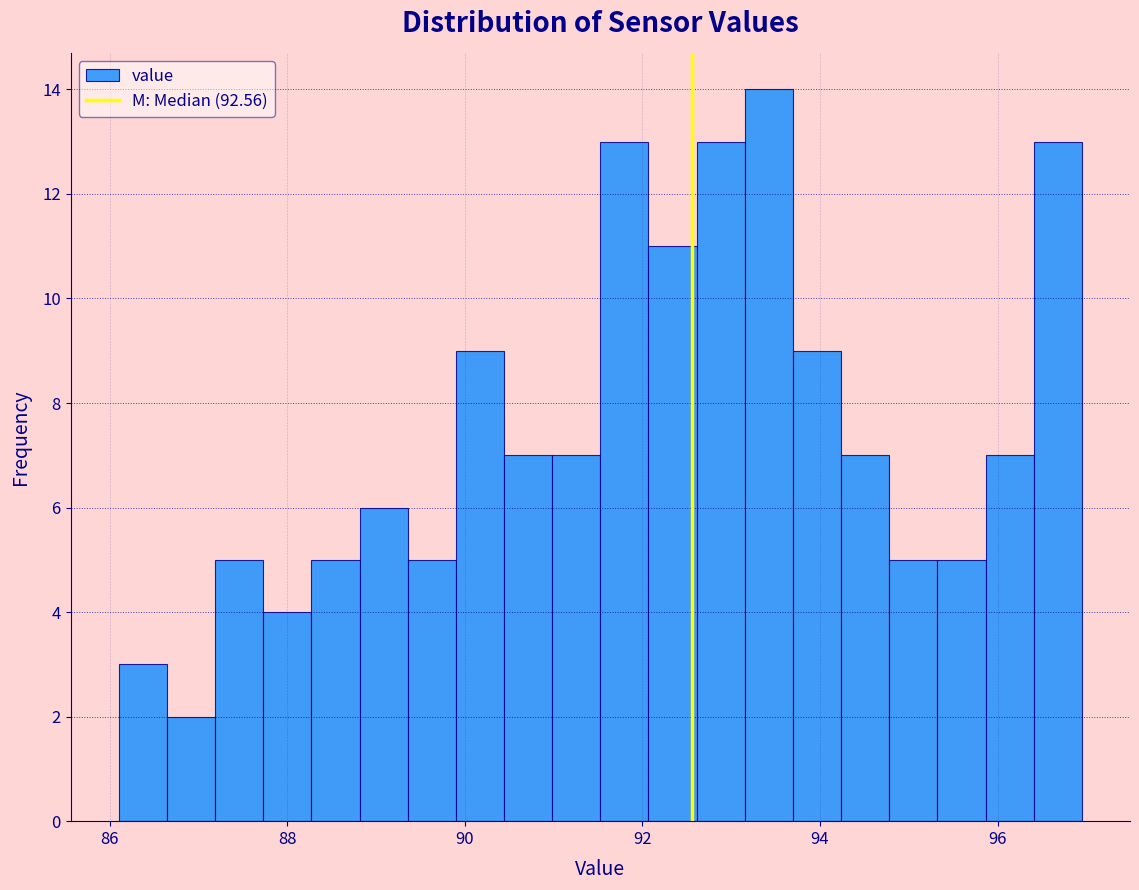

Read against the x-axis, roughly where is the centre of the tallest bar?

93.4